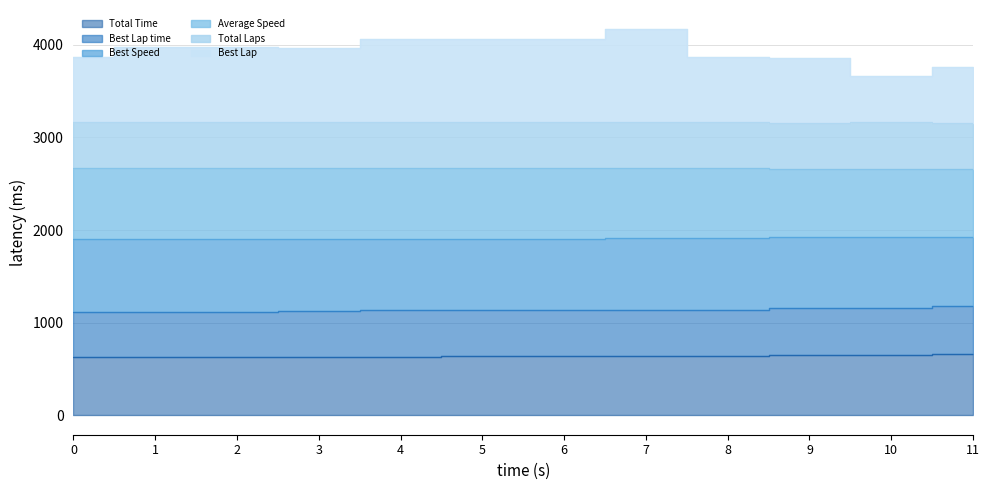

Which series has the largest total across all categories?

Best Lap